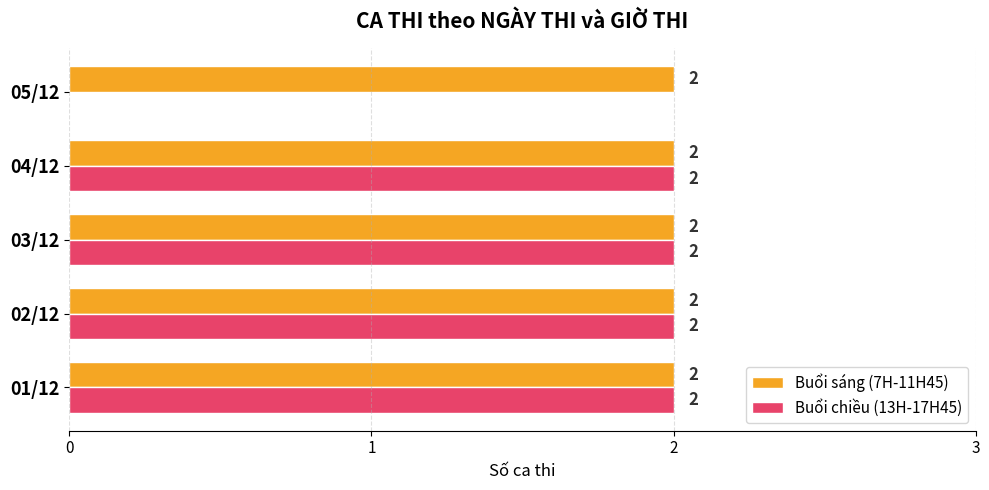

What is the sum of all Buổi sáng (7H-11H45) values?

10